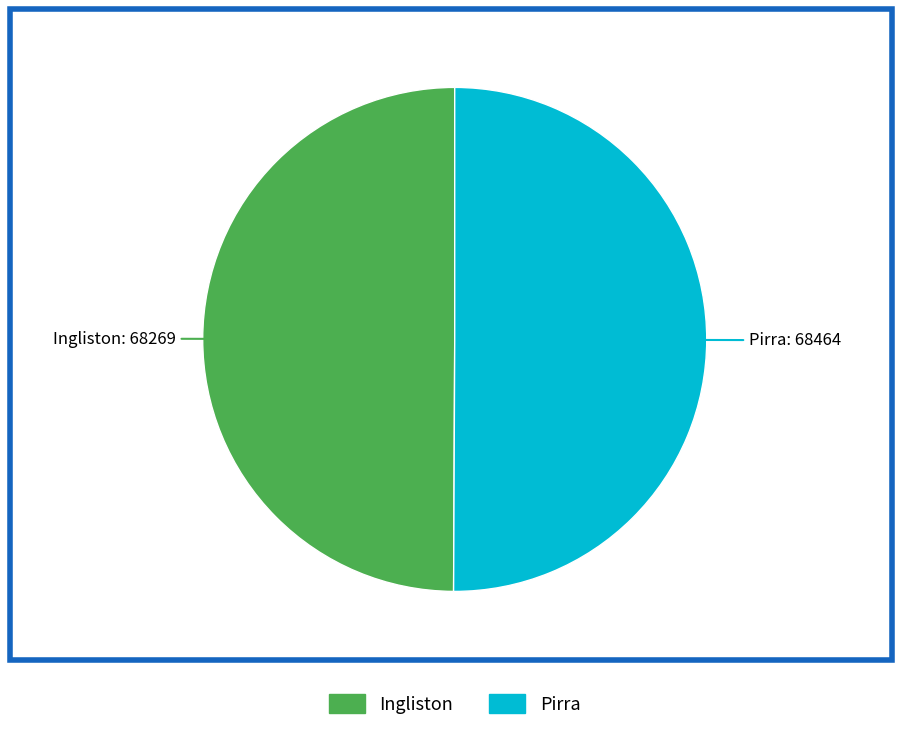

Is the sum of Pirra and Ingliston greater than half?

Yes